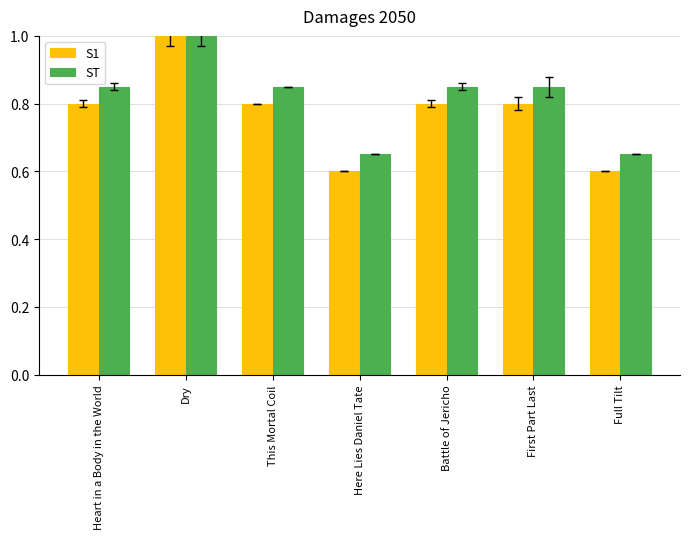

Between Dry and Here Lies Daniel Tate, which series saw the biggest shift?

S1